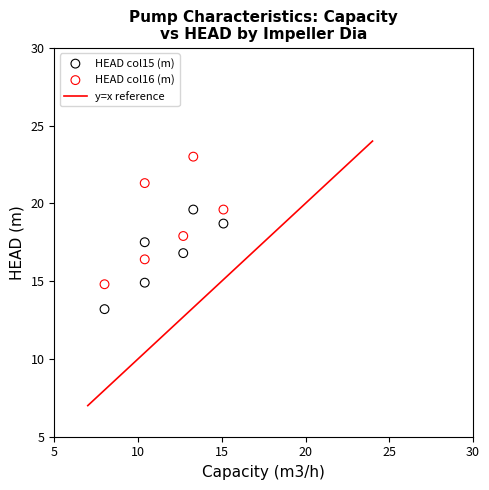

Which series has the largest Y range (max minus min)?

HEAD col16 (m)